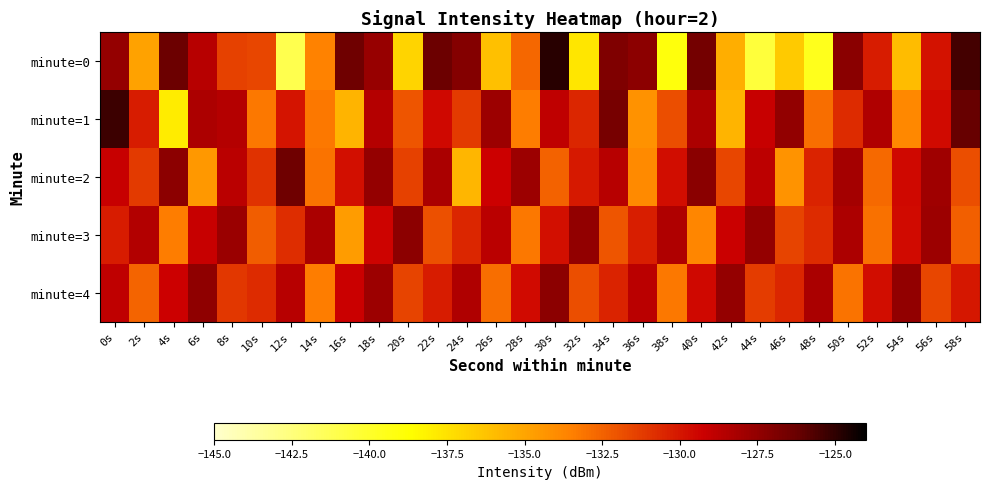

Which series has the widest spread of values?

minute=0